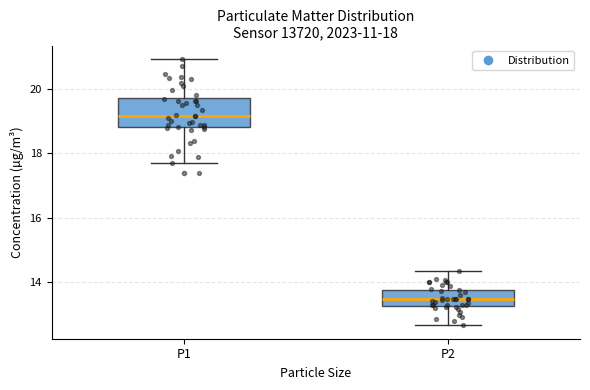

Which box has the highest median line?

P1